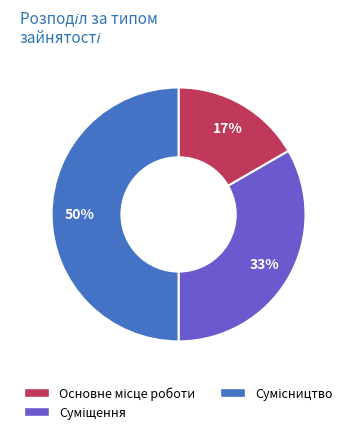

To the nearest percent, what is the average slice percentage?

33%